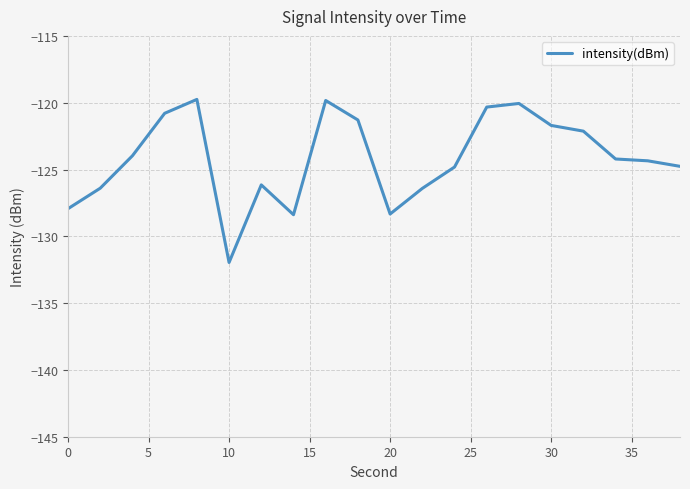

What is the minimum value shown in the chart?

-132.0